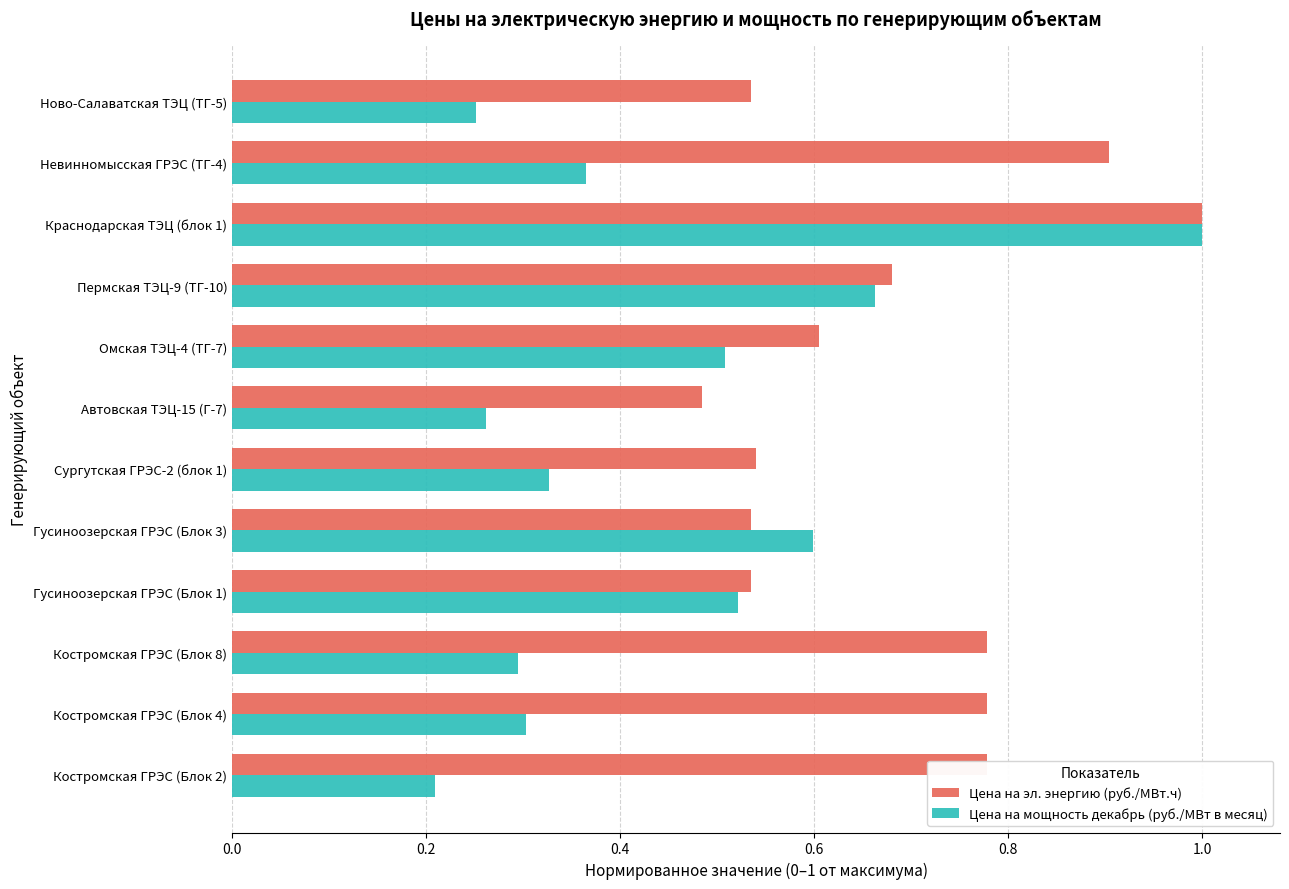

Count the Цена на эл. энергию (руб./МВт.ч) values in the range 0 to 1.

12